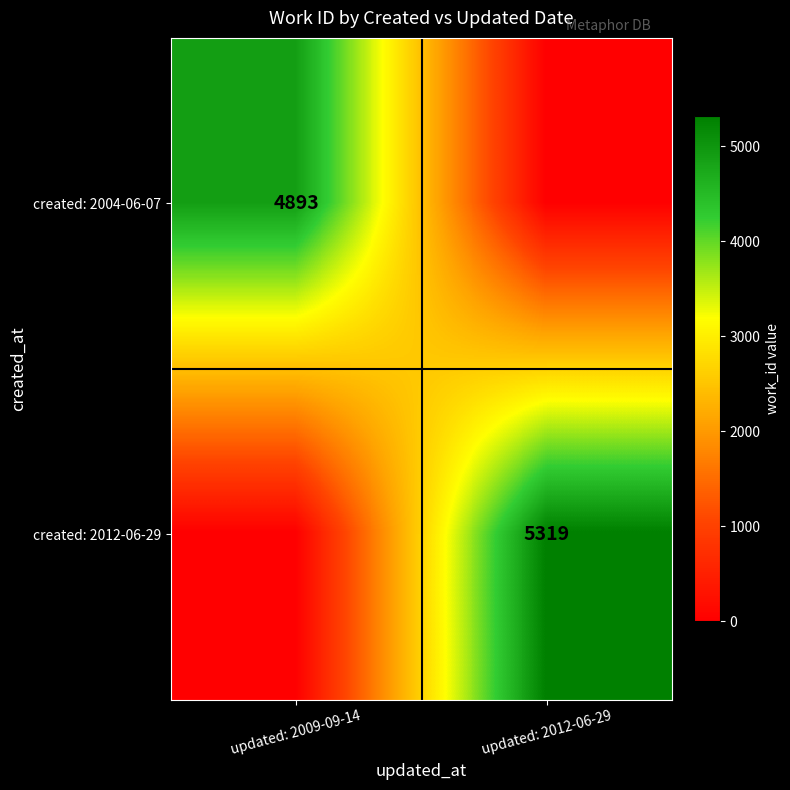

Is the value of created: 2004-06-07 at updated: 2009-09-14 greater than the value of created: 2012-06-29 at updated: 2012-06-29?

No